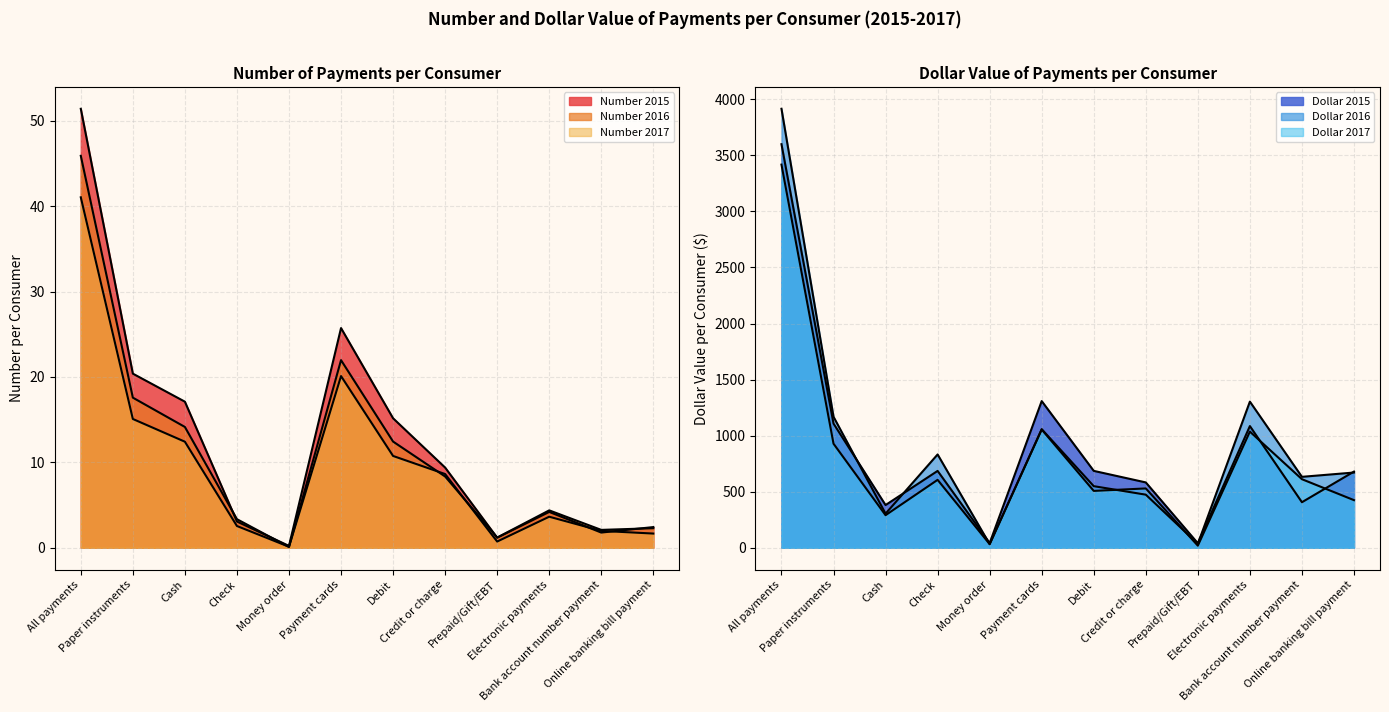

What is the difference between the maximum and minimum values in the Number 2017 series?

40.9